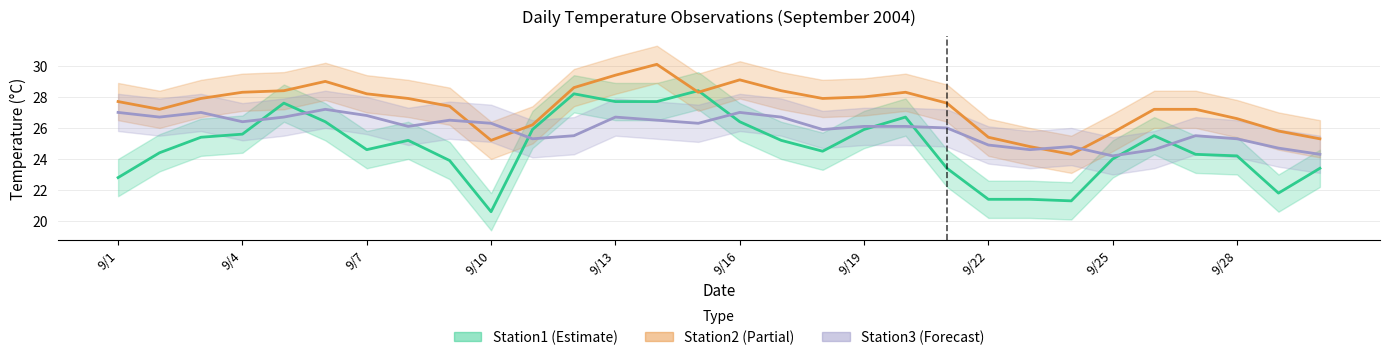

Is it true that Station1 (Estimate) equals 9.5 at 9/22?

False